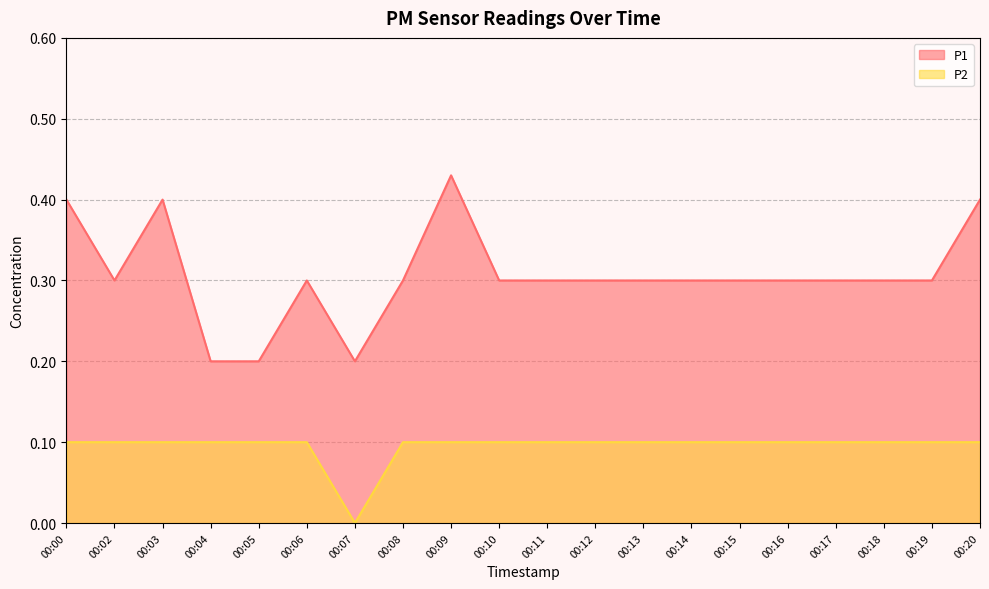

The value of P1 at 00:12 is 0.5. True or false?

False